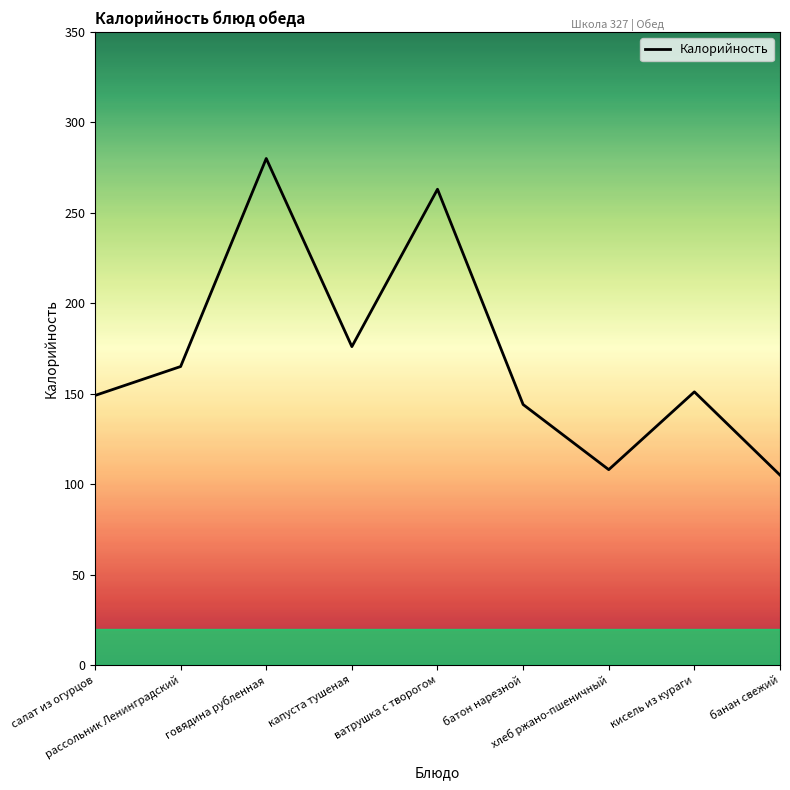

At which label does the data first exceed 151?

рассольник Ленинградский